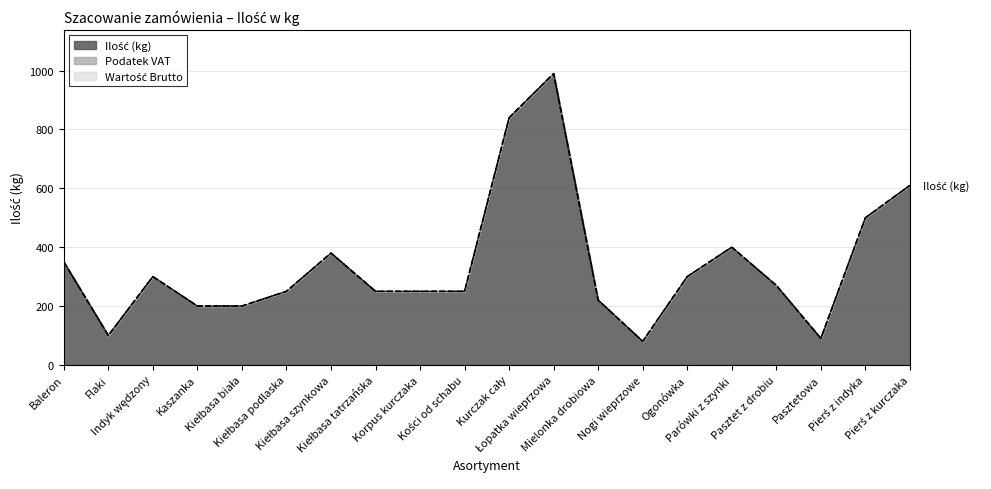

Which series has the widest spread of values?

Ilość (kg)